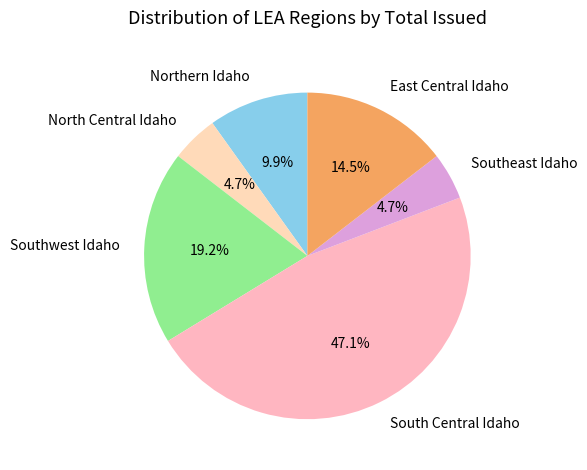

Is it true that Southwest Idaho is 19% of the pie?

True